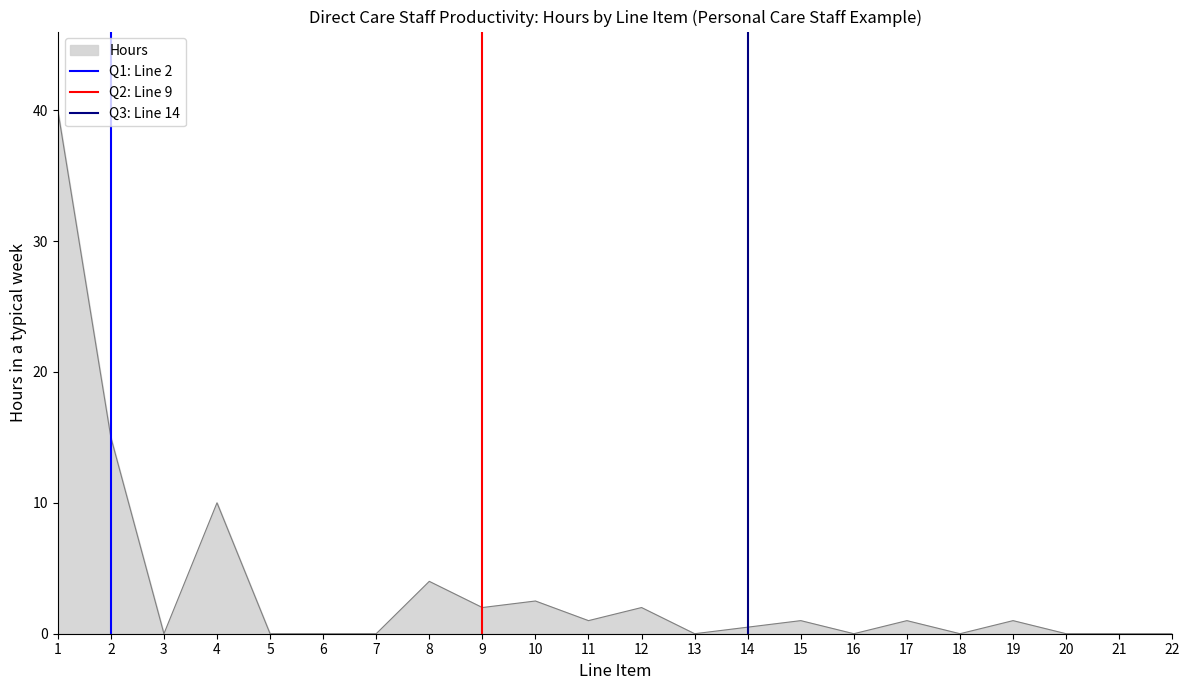

The value of Hours at 16 is 14.3. True or false?

False